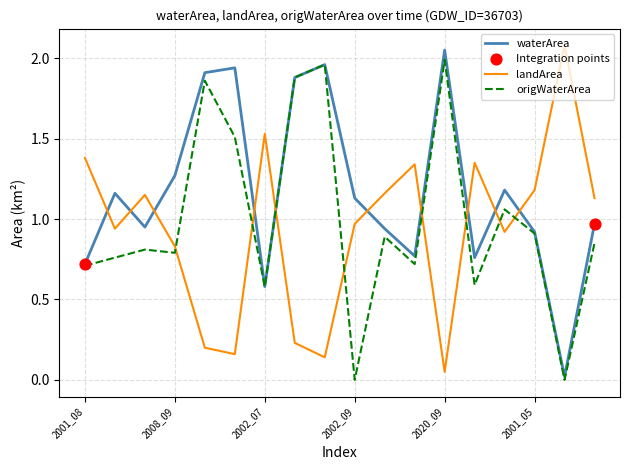

After their last crossing, which series has the higher values: waterArea or landArea?

landArea